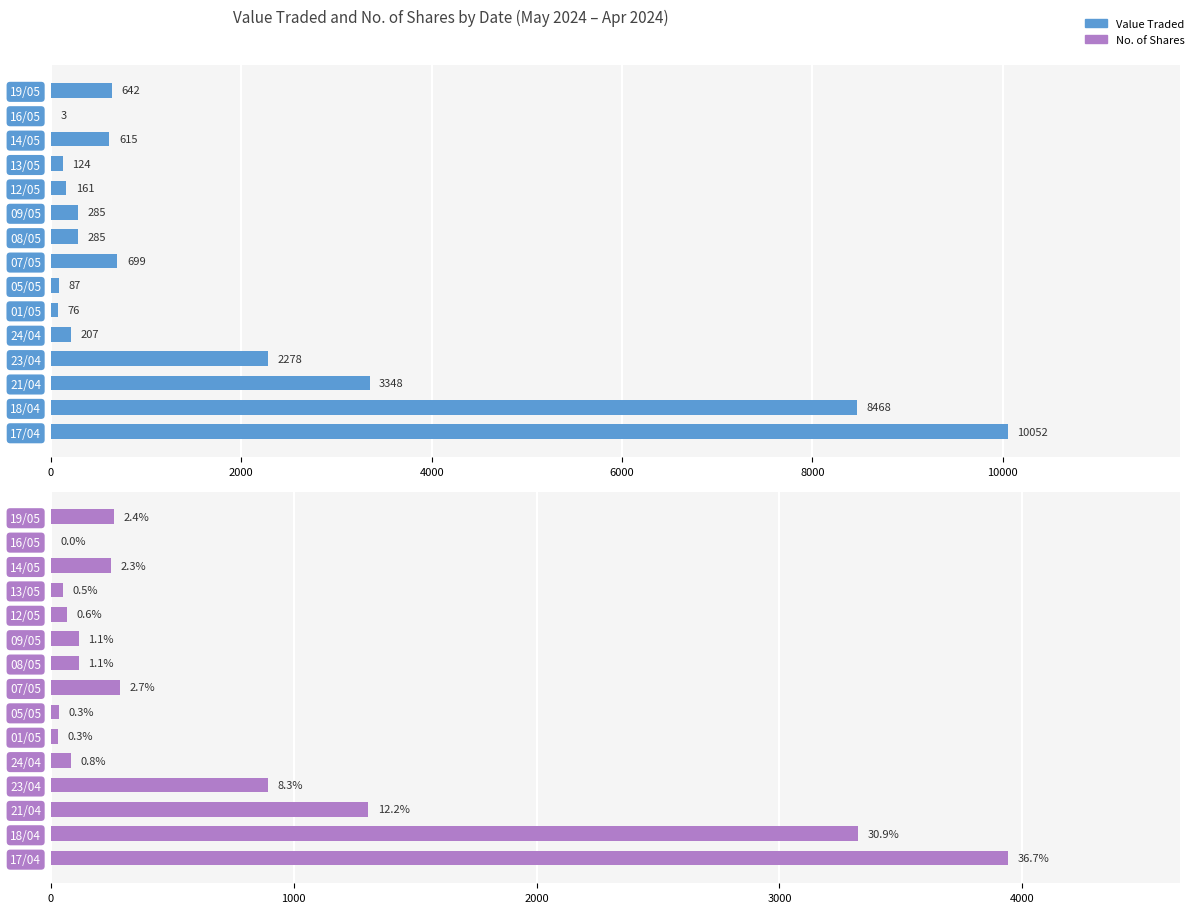

At 18/04, list the series in order from largest to smallest.

Value Traded, No. of Shares